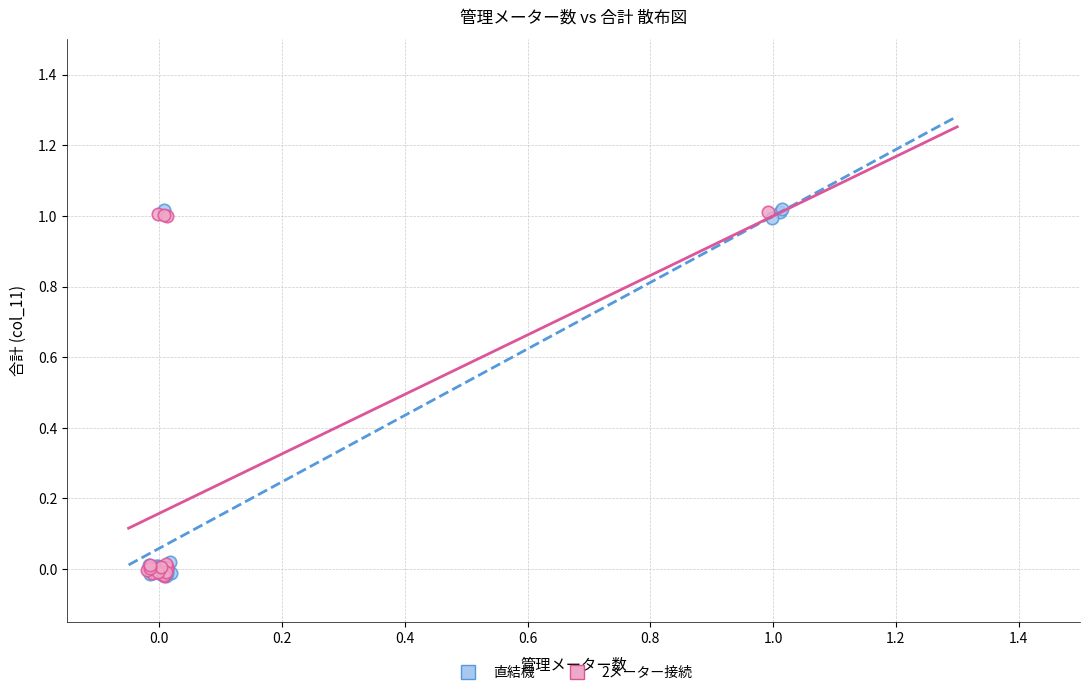

Which series has the largest Y range (max minus min)?

直結機